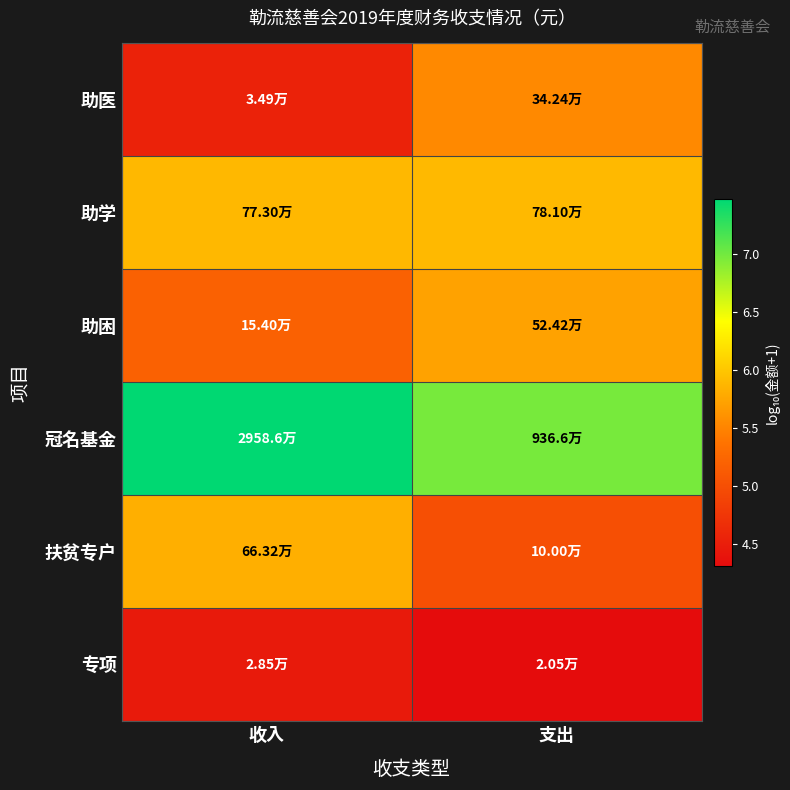

Reading left to right, list all the values displayed in this chart.

助医: 收入=4.5	支出=5.5
助学: 收入=5.9	支出=5.9
助困: 收入=5.2	支出=5.7
冠名基金: 收入=7.5	支出=7.0
扶贫专户: 收入=5.8	支出=5.0
专项: 收入=4.5	支出=4.3